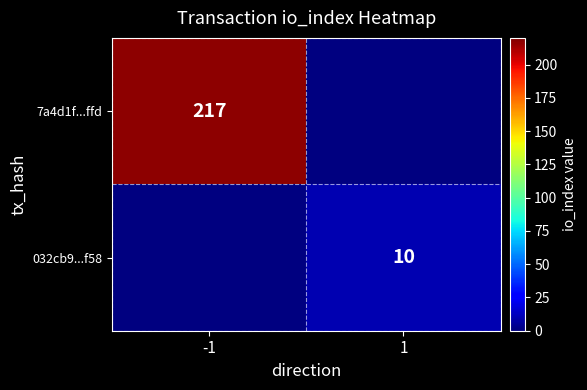

Is it true that 032cb9...f58 equals 17 at 1?

False